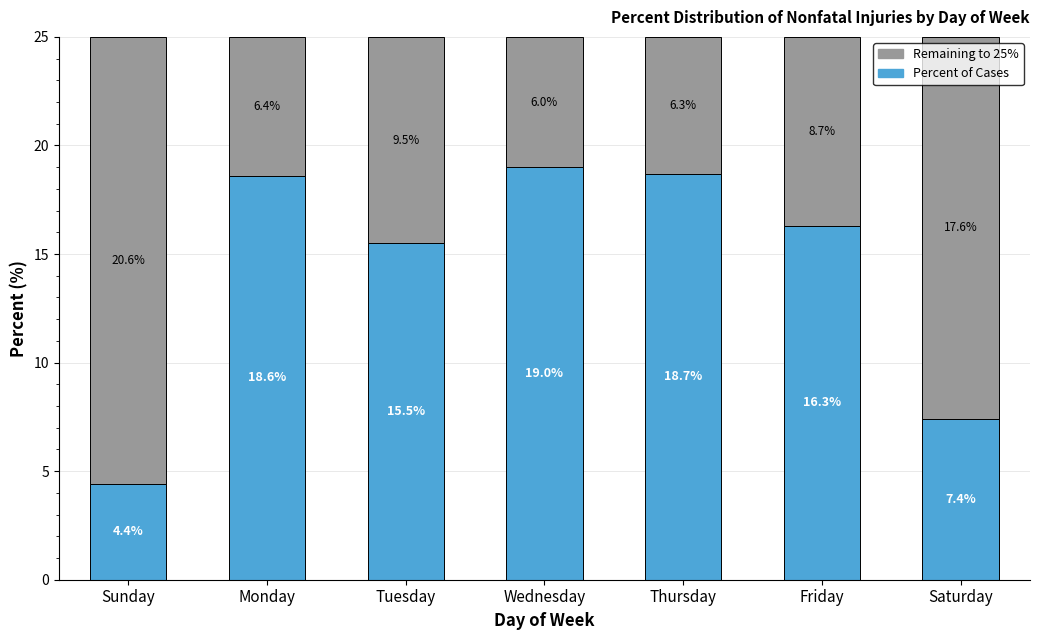

Reading left to right, transcribe the values for Percent of Cases.

Sunday=4.4	Monday=18.6	Tuesday=15.5	Wednesday=19.0	Thursday=18.7	Friday=16.3	Saturday=7.4